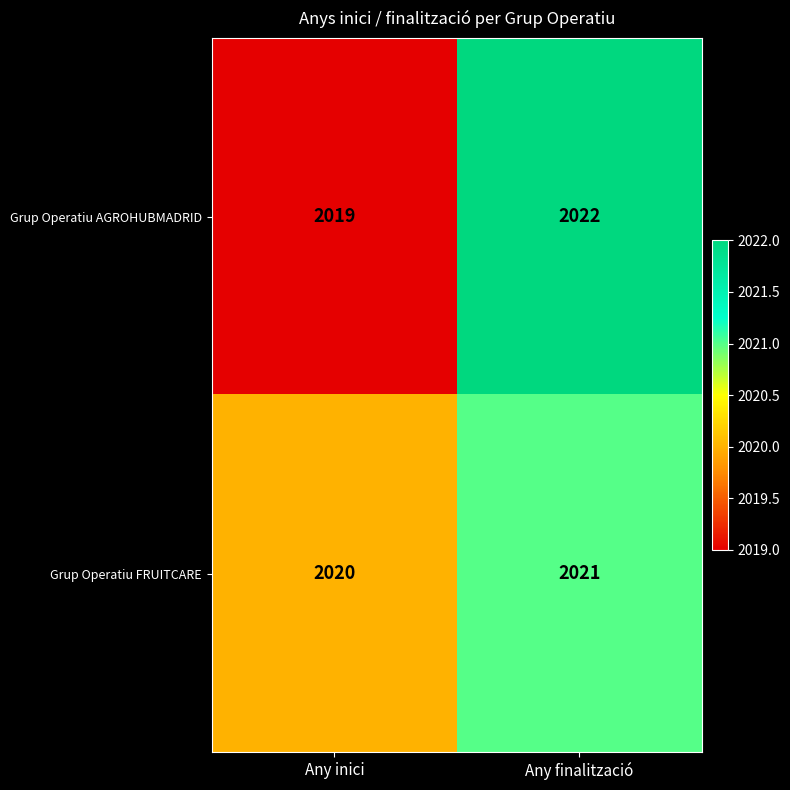

What is the lowest value of the Grup Operatiu FRUITCARE series?

2020